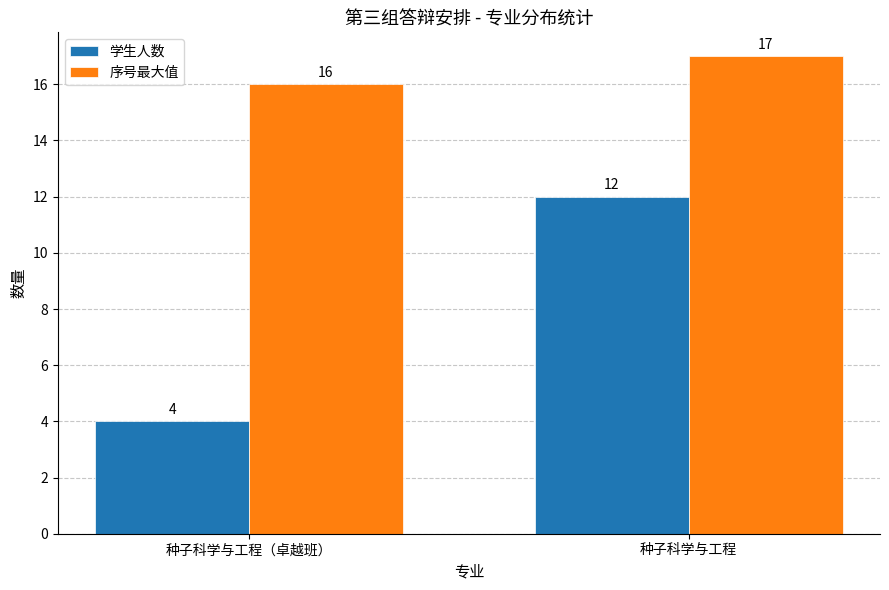

What is the label of the 1st bar from the right?

种子科学与工程